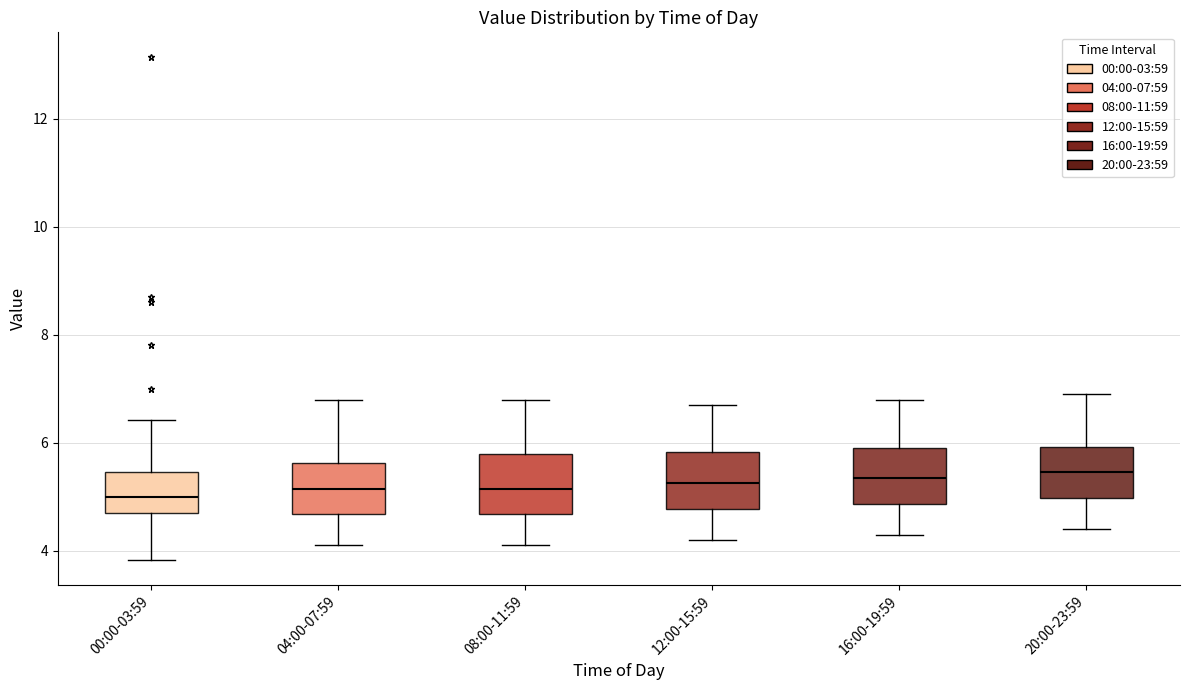

Reading left to right, read every box against the y-axis: the position of its median line, the range the box covers, and the ends of its whiskers. The values are not printed on the chart, so give them approximately, as read against the axis.

00:00-03:59: median 5.0, box 4.8 to 5.4, whiskers 3.8 to 6.4
04:00-07:59: median 5.2, box 4.6 to 5.6, whiskers 4.2 to 6.8
08:00-11:59: median 5.2, box 4.6 to 5.8, whiskers 4.2 to 6.8
12:00-15:59: median 5.2, box 4.8 to 5.8, whiskers 4.2 to 6.8
16:00-19:59: median 5.4, box 4.8 to 6.0, whiskers 4.4 to 6.8
20:00-23:59: median 5.4, box 5.0 to 6.0, whiskers 4.4 to 7.0